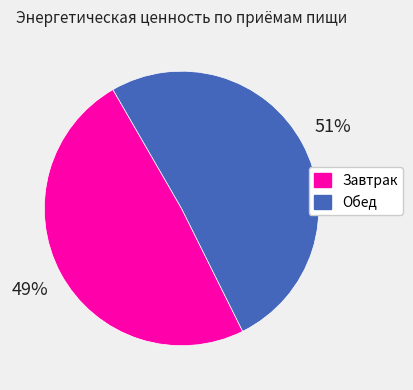

Count the number of slices in the pie.

2